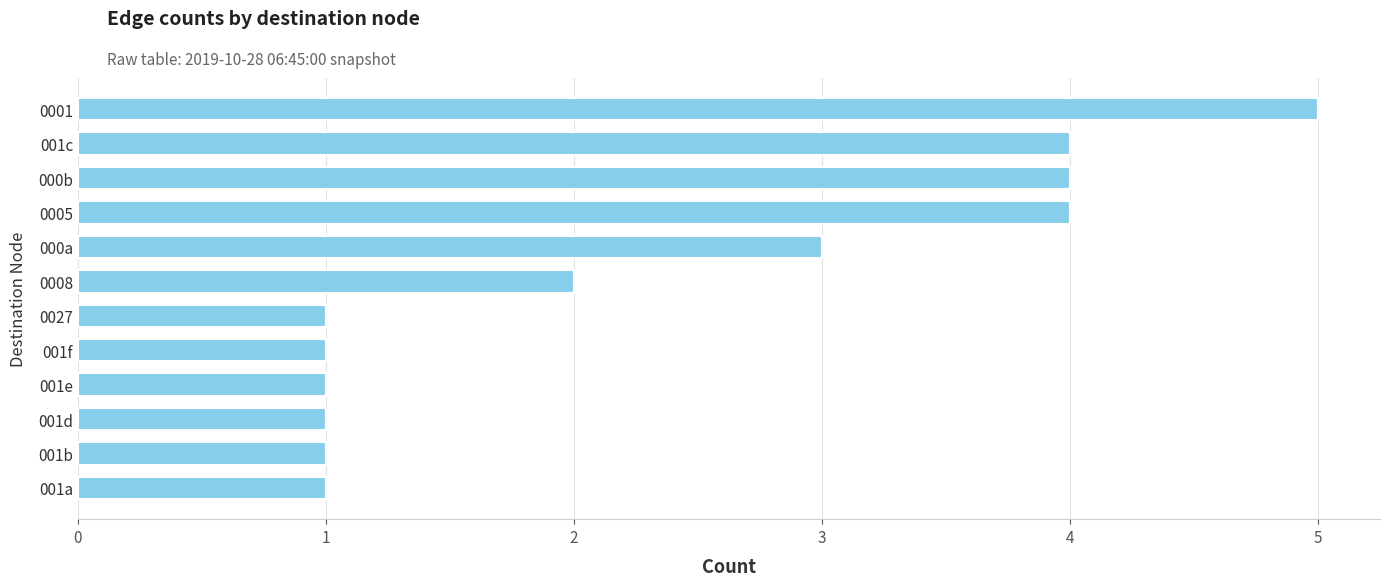

What is the ratio of the value at 000a to the value at 000b?

0.8